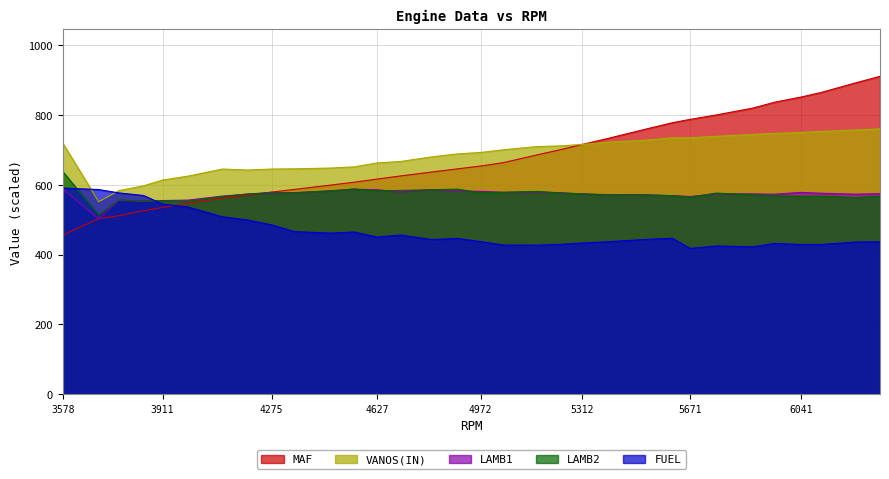

List the series in order of their peak value, lowest first.

LAMB1, FUEL, LAMB2, VANOS(IN), MAF